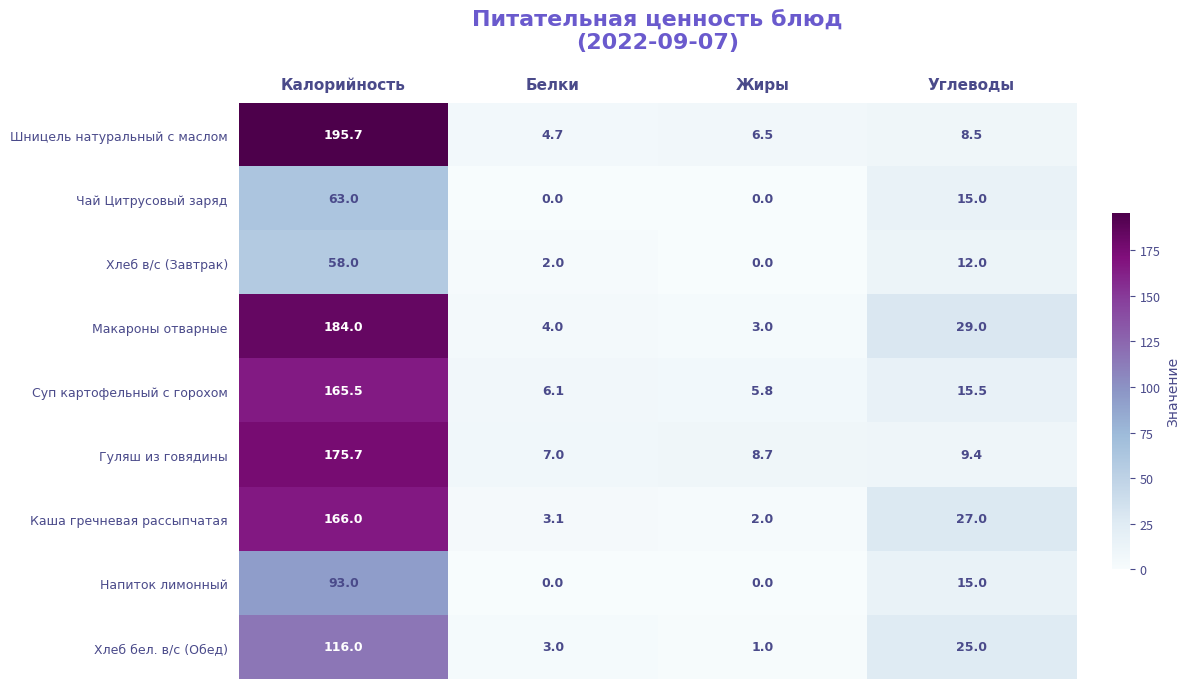

Which label corresponds to the largest value in the chart?

Калорийность